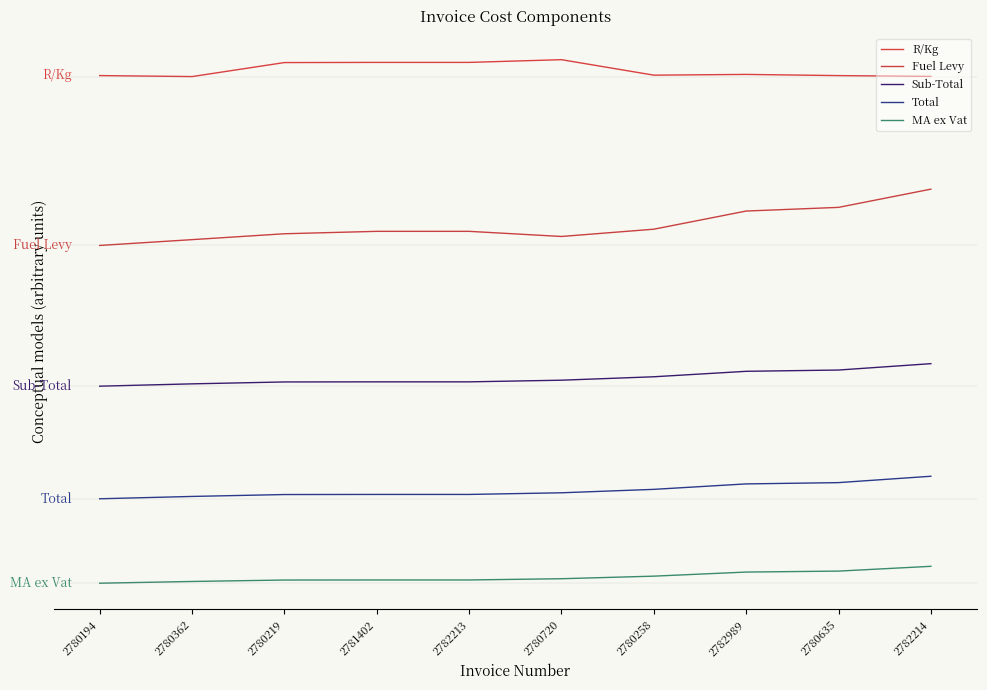

Which label corresponds to the largest value in the chart?

2780720